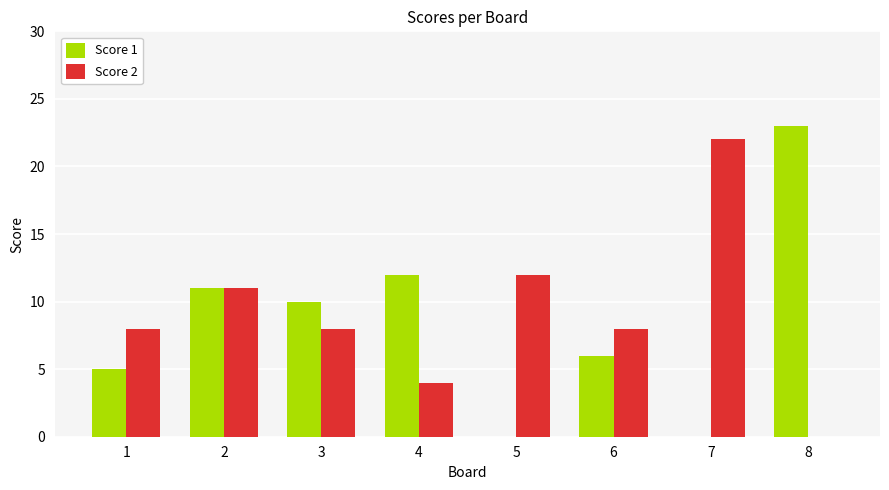

The value of Score 2 at 4 is 6. True or false?

False